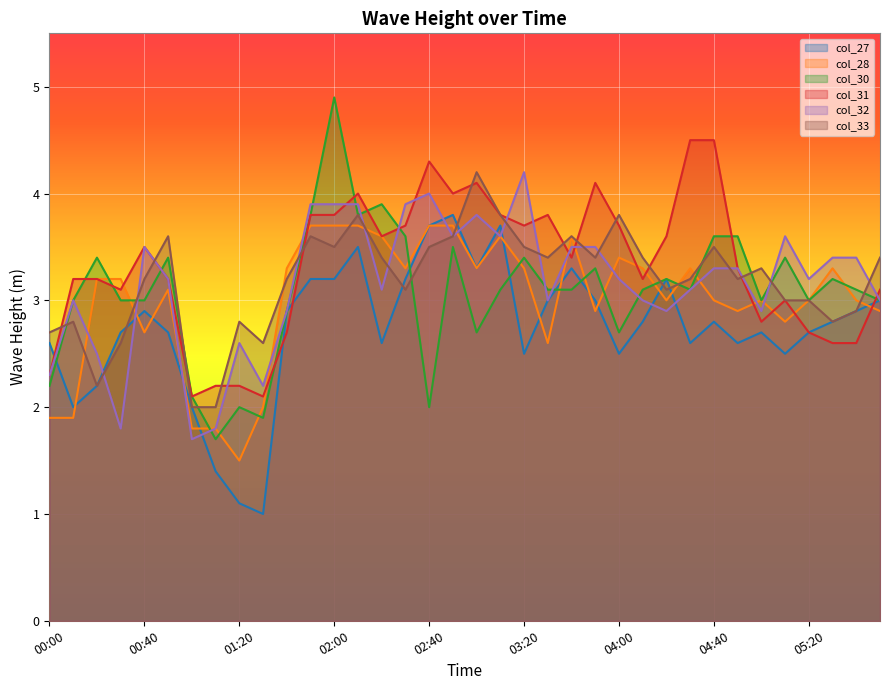

Which series has the largest total across all categories?

col_31